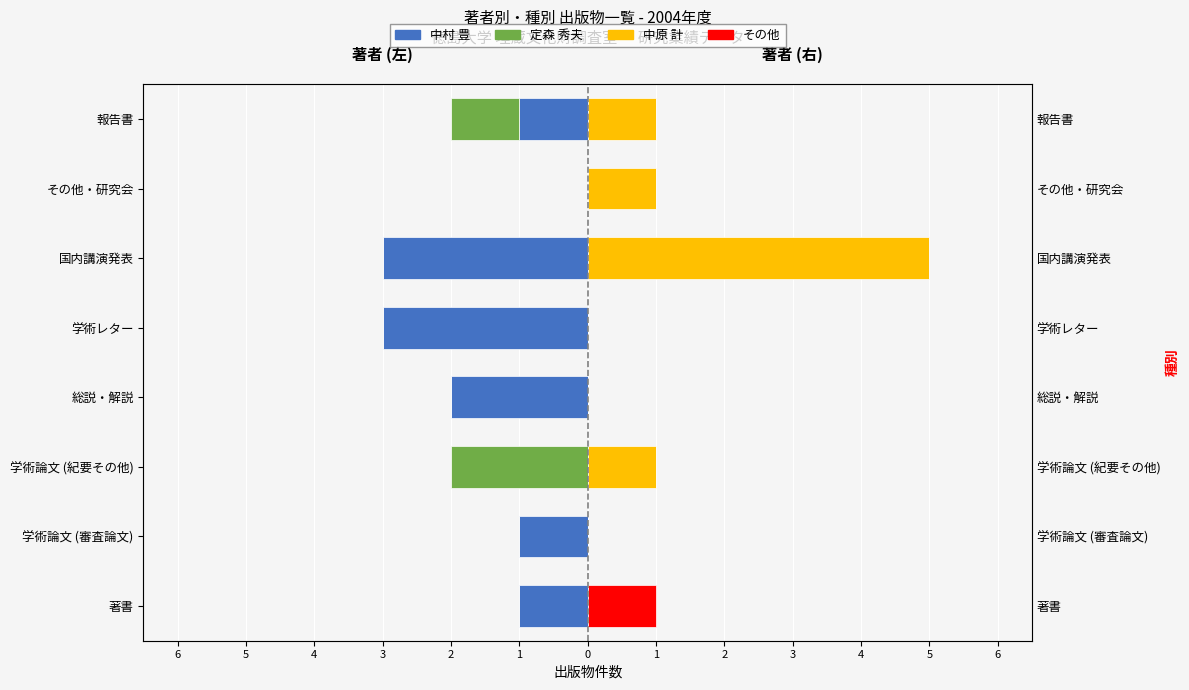

True or false: 中村 豊 has a value of -3 at 学術レター.

True